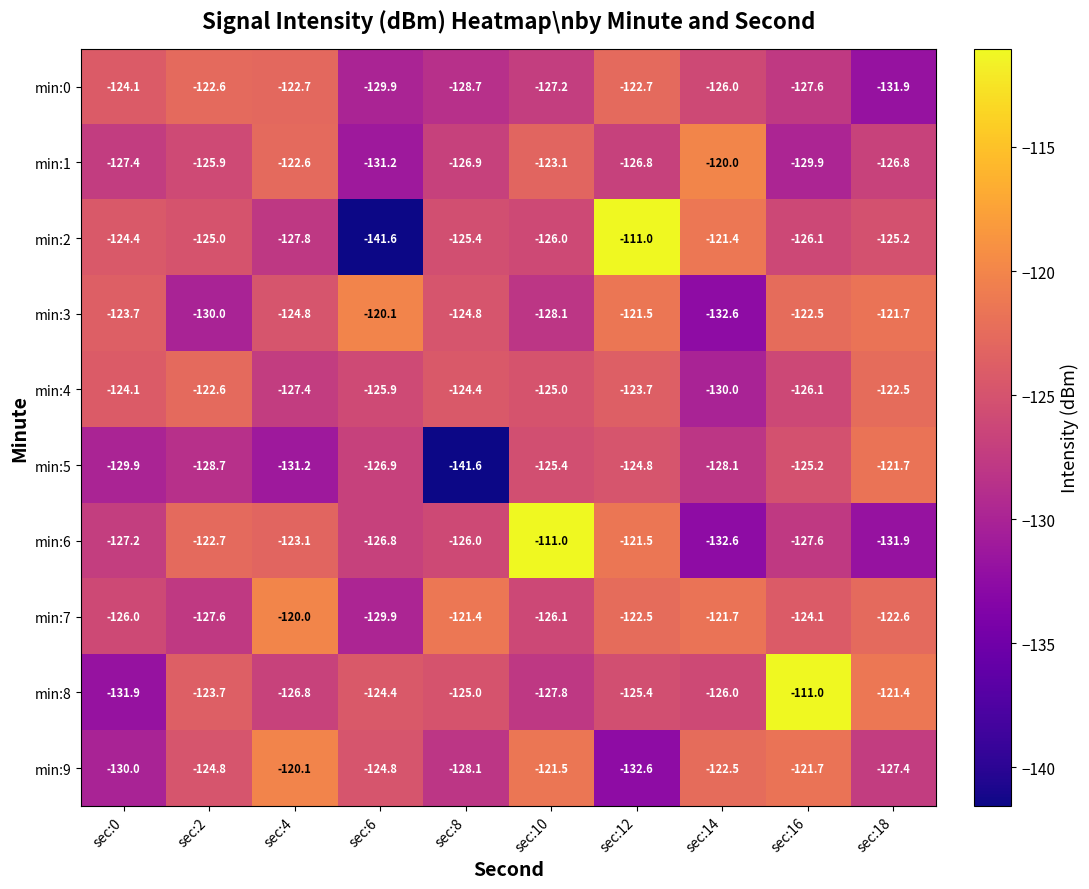

Where does the min:8 series first go above -125?

sec:2